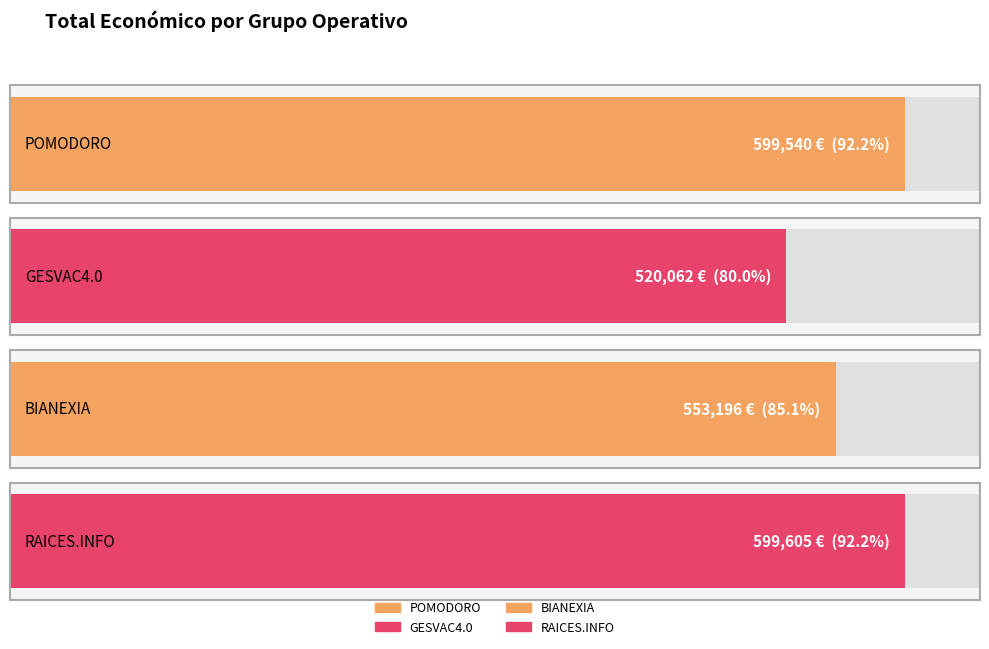

Which category has the lowest value across all series?

GESVAC4.0